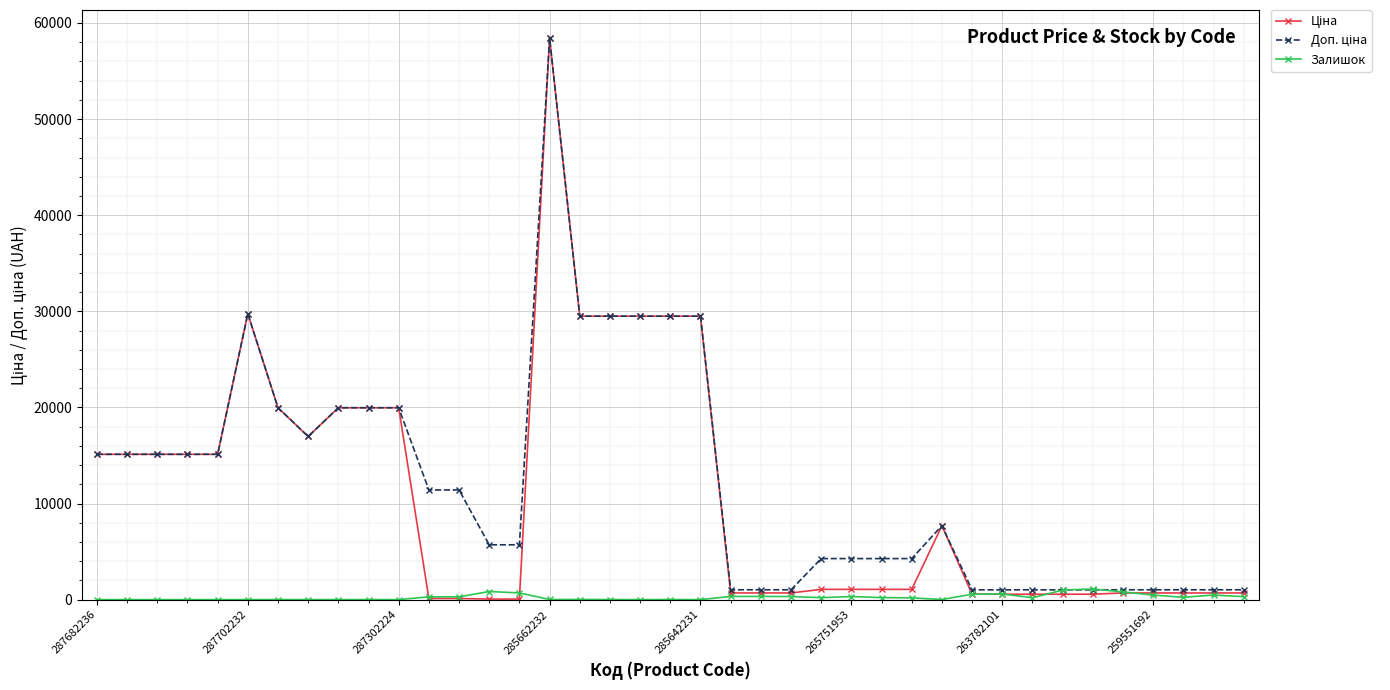

What is the maximum value shown in the chart?

58426.5